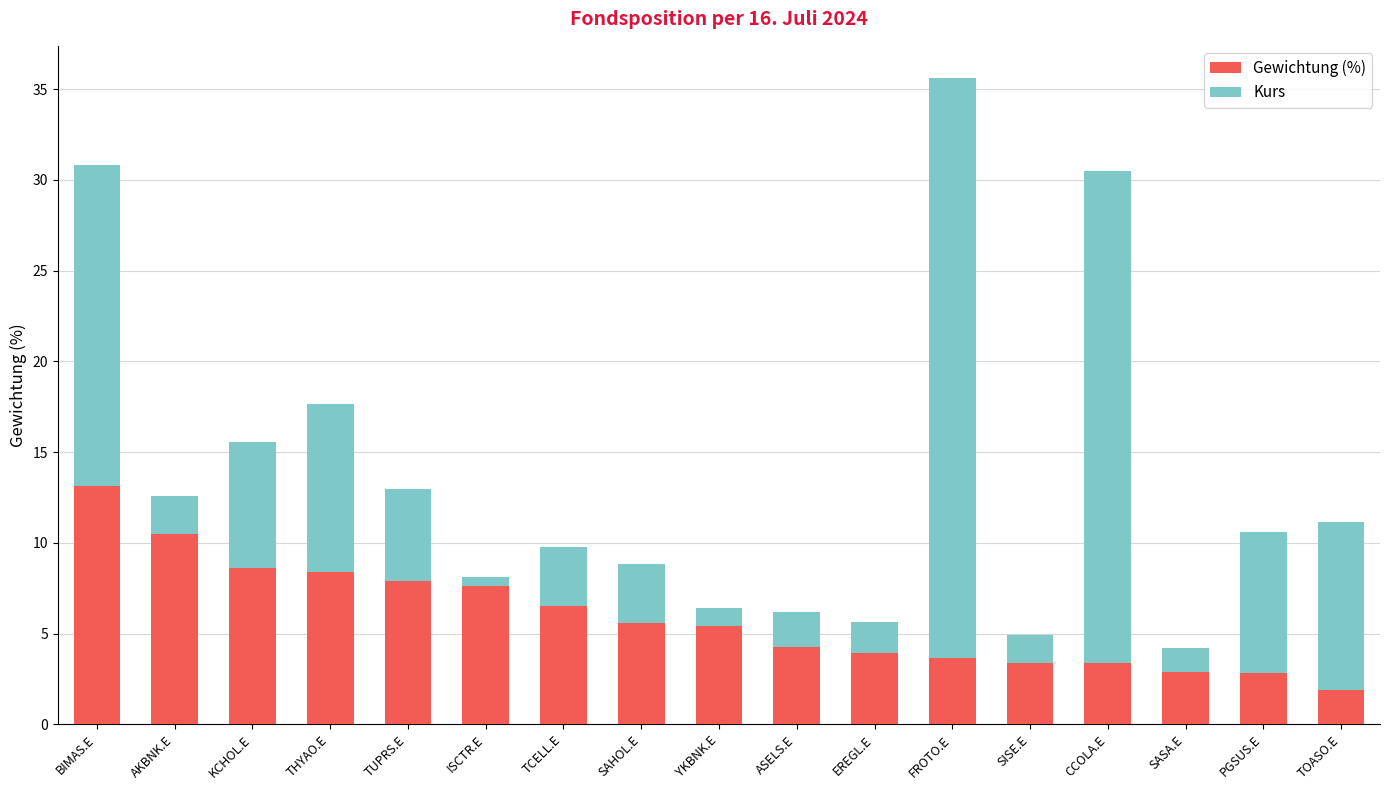

What are all the series names shown in the legend?

Gewichtung (%), Kurs